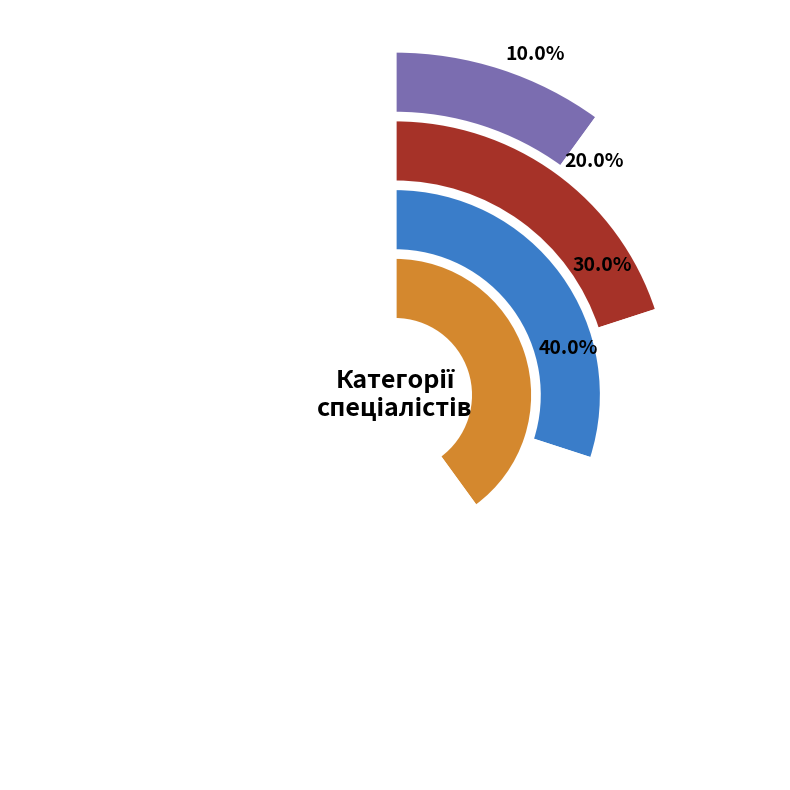

How many segments does this pie chart have?

4